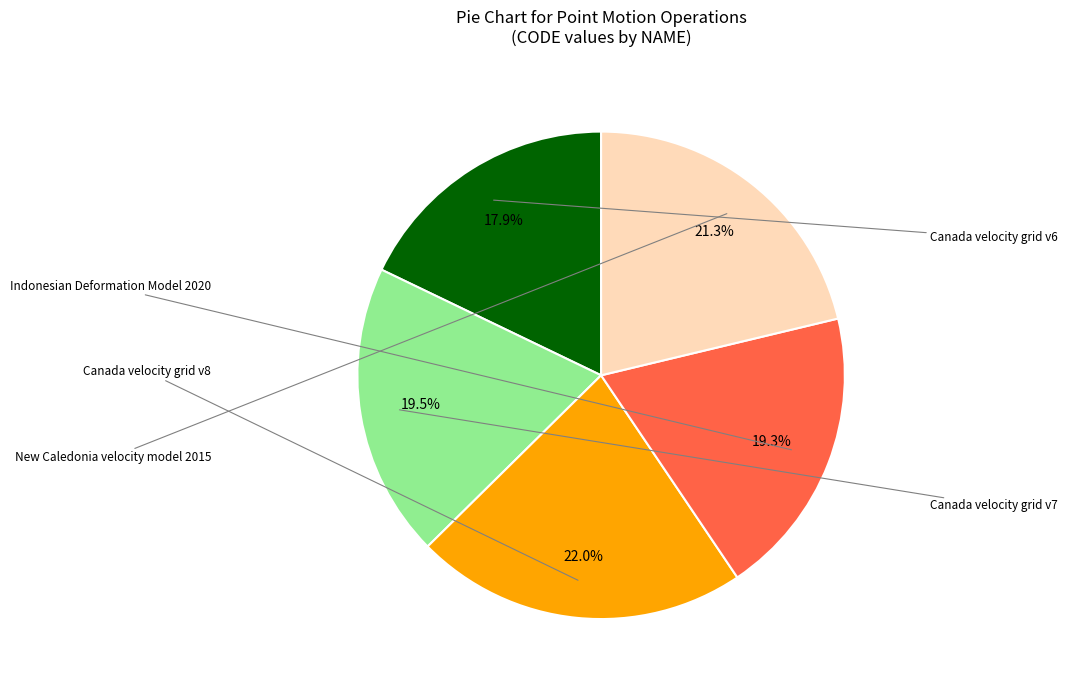

To the nearest percent, what is the combined percentage of Canada velocity grid v8 and New Caledonia velocity model 2015?

43%